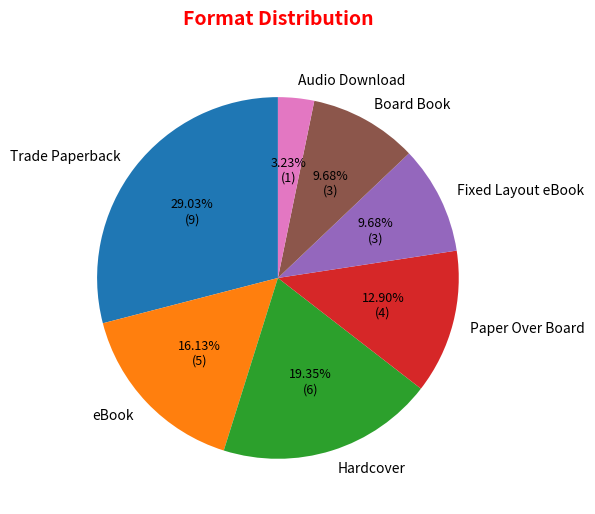

How many segments does this pie chart have?

7